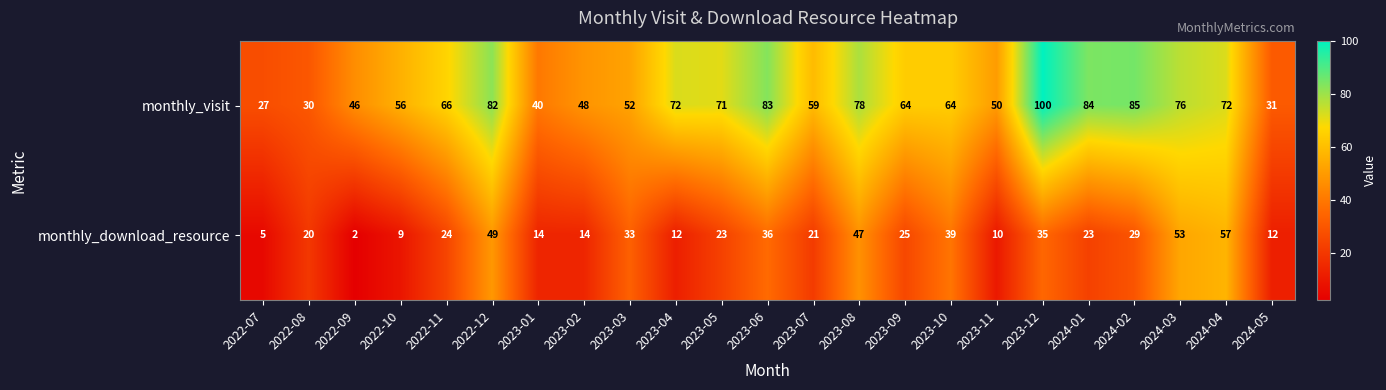

What is the spread (max minus min) of values at 2024-04?

15